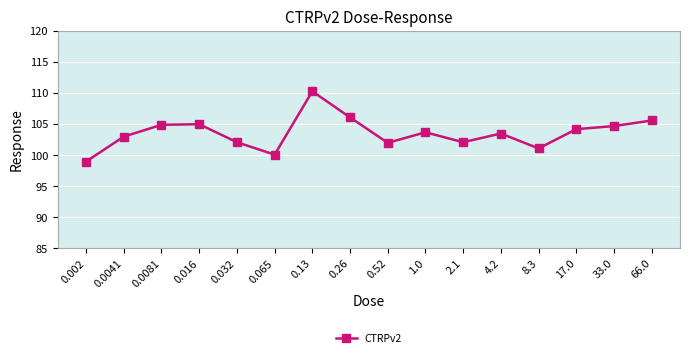

What is the greatest value displayed?

110.3